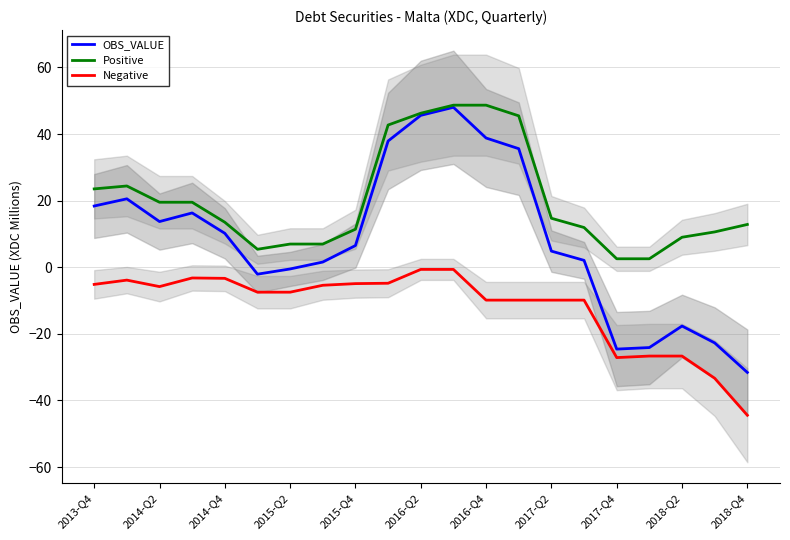

The value of Positive at 2017-Q4 is 18.6. True or false?

False